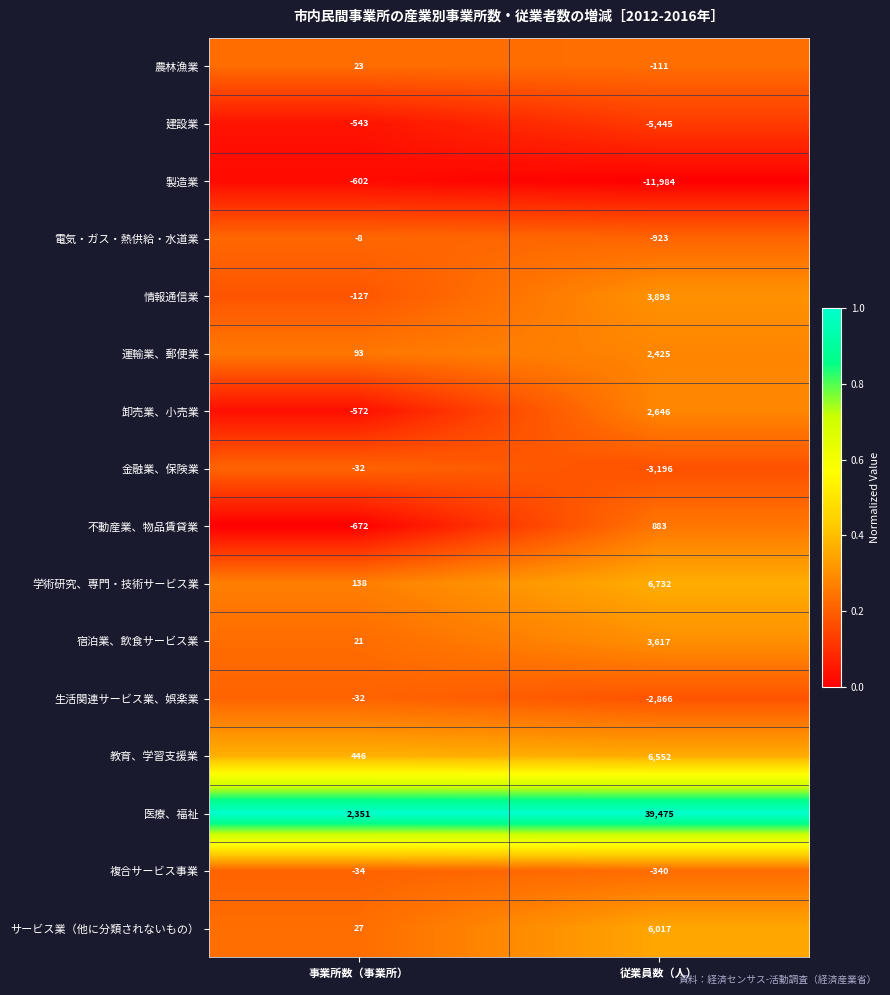

Is it true that 生活関連サービス業、娯楽業 equals -1221 at 従業員数（人）?

False